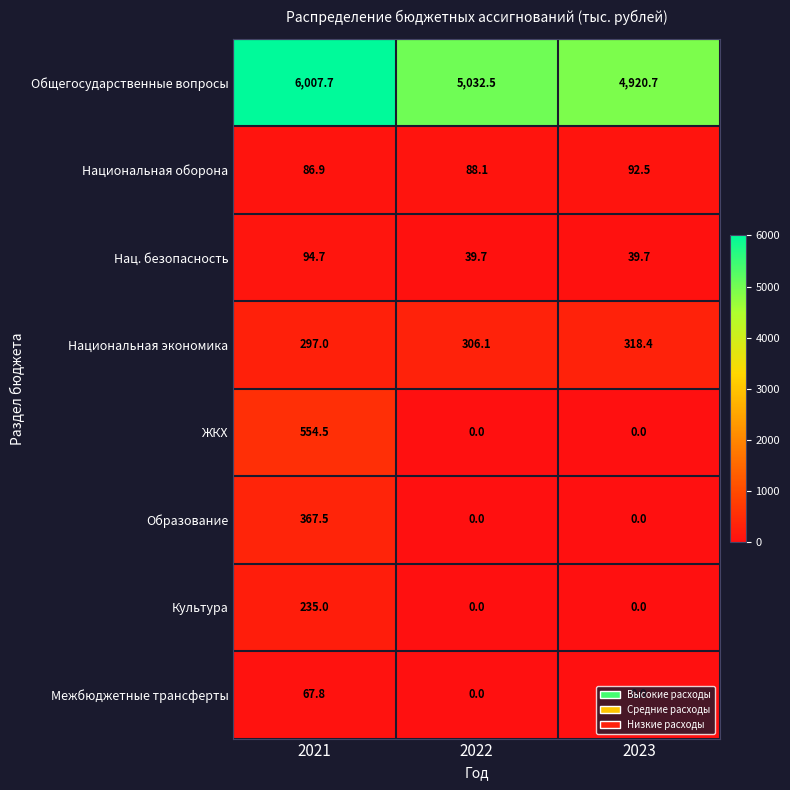

What is the difference between the highest and lowest values at 2021?

5939.9